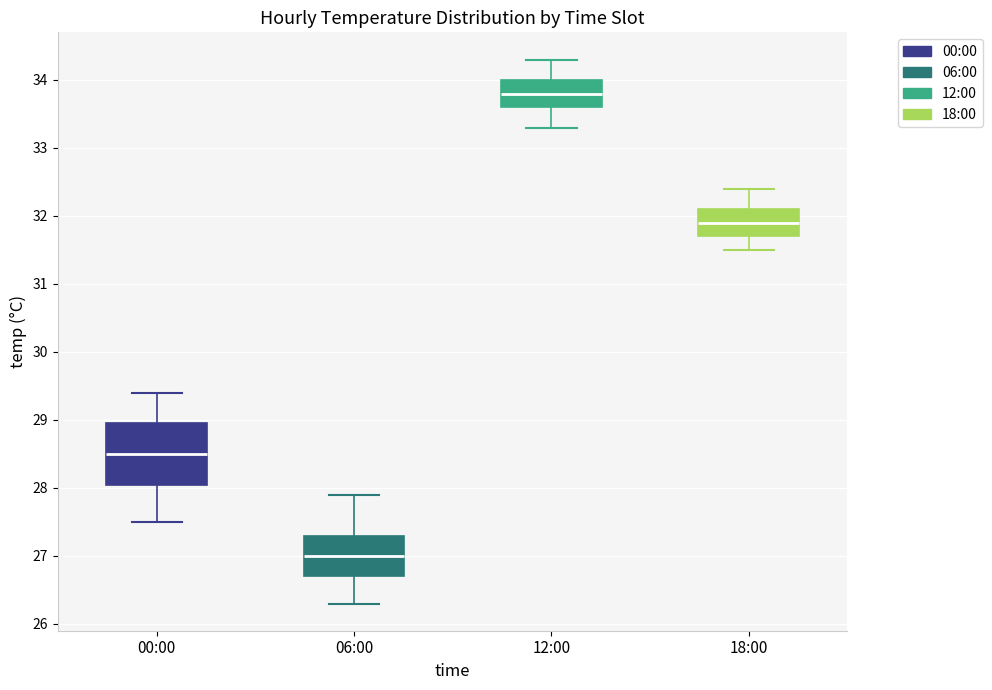

Comparing the boxes themselves (not the whiskers), which one is the tallest?

00:00